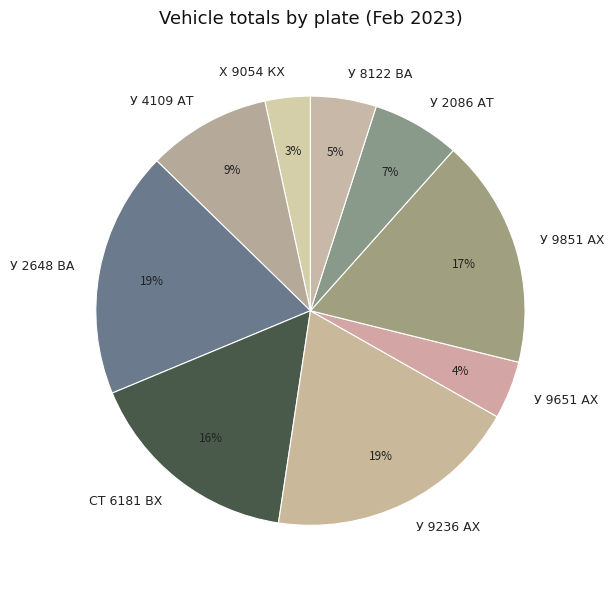

Does СТ 6181 ВХ account for over 50% of the chart?

No